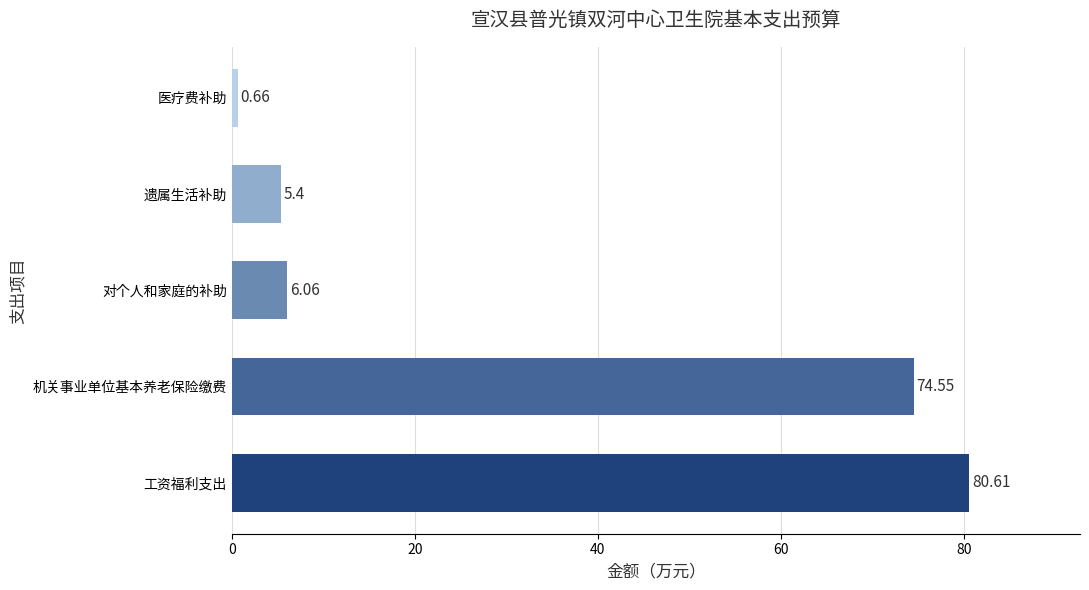

What is the difference between the values at 对个人和家庭的补助 and 机关事业单位基本养老保险缴费?

68.5